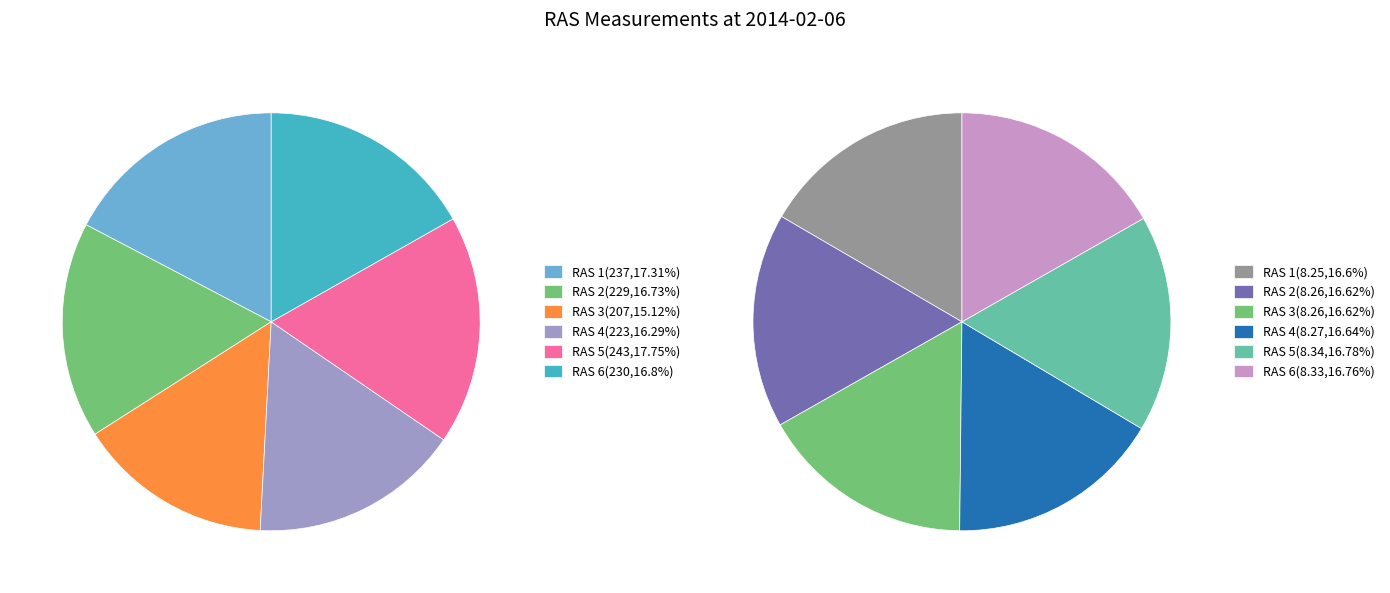

What is the smallest slice in the pie chart?

RAS 3